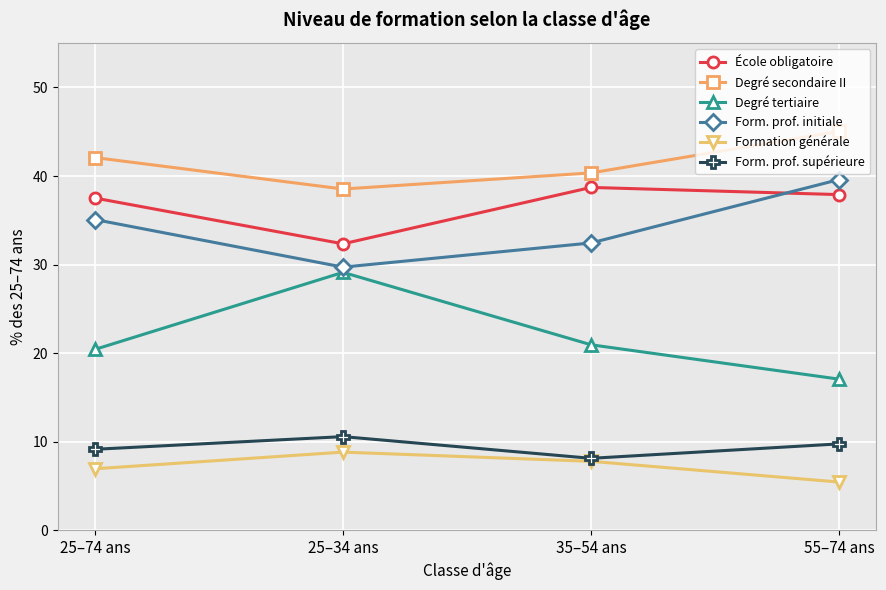

What is the spread (max minus min) of values at 35–54 ans?

32.6